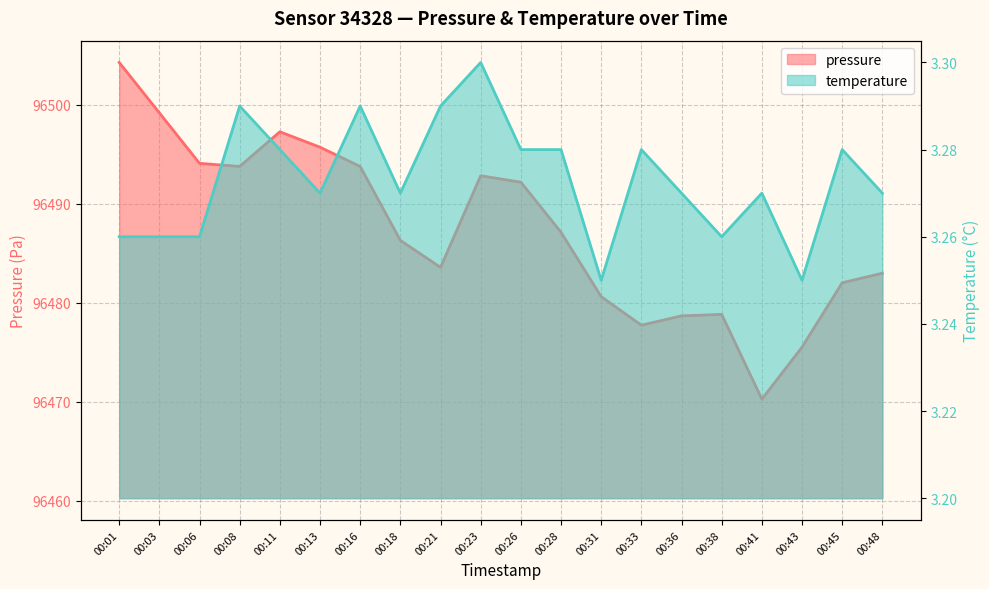

What are all the series names shown in the legend?

pressure, temperature